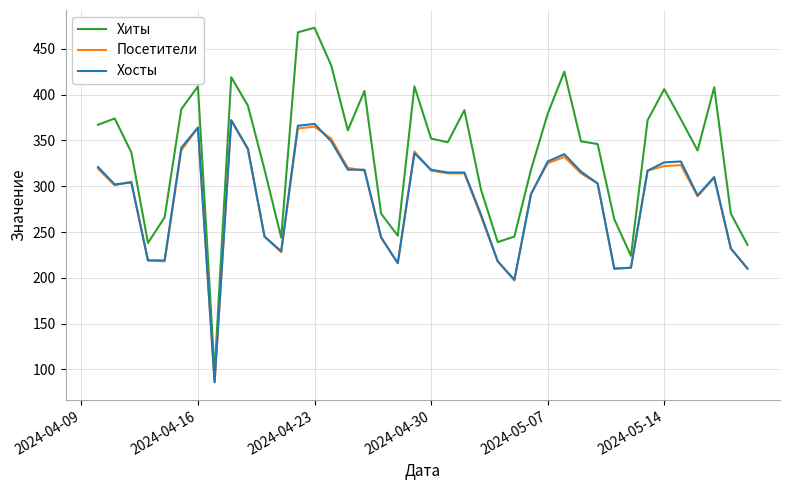

What are all the series names shown in the legend?

Хиты, Посетители, Хосты